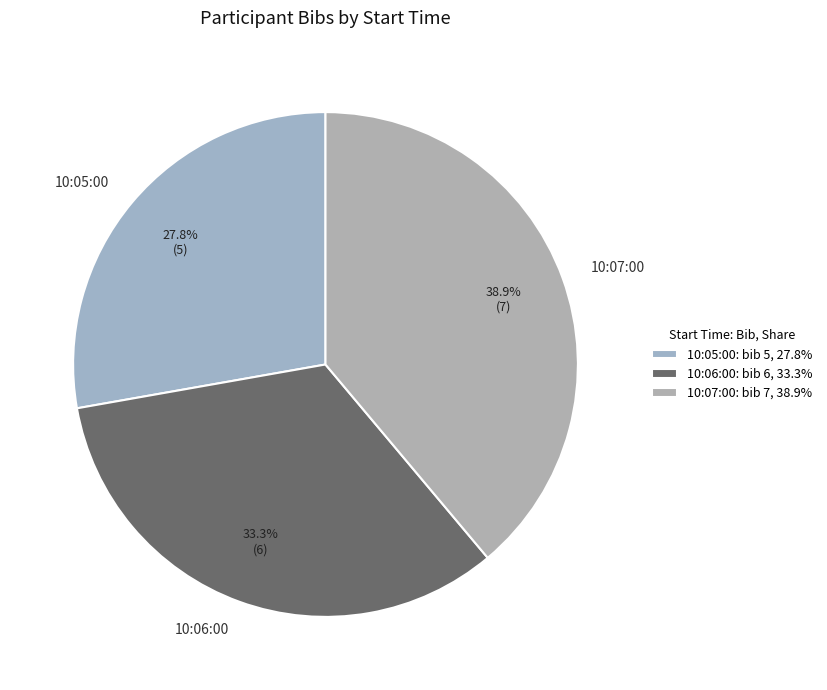

Which slice is the smallest?

10:05:00